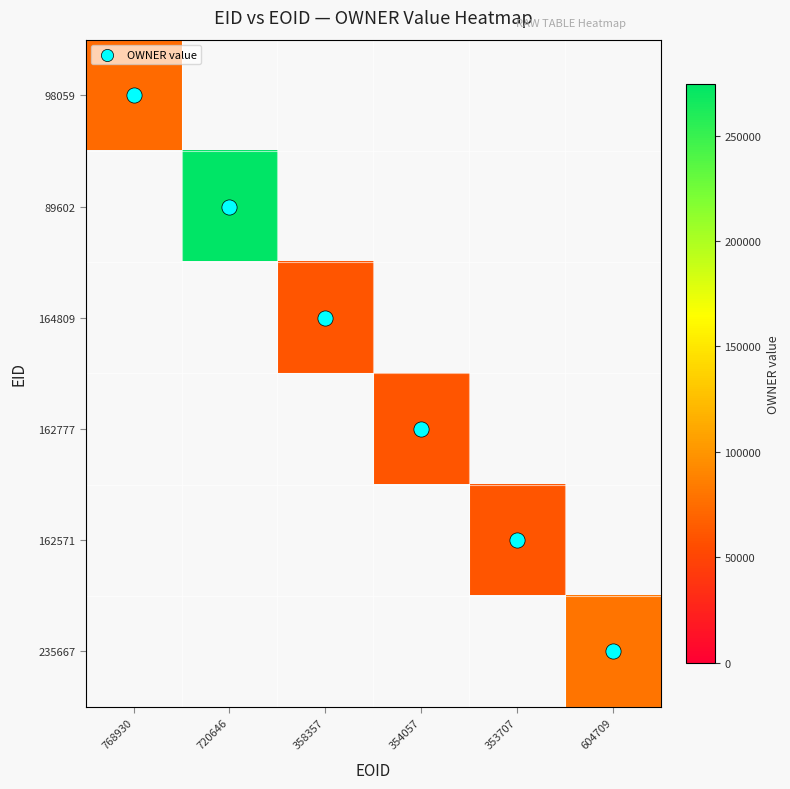

What is the greatest value displayed?

274472.0